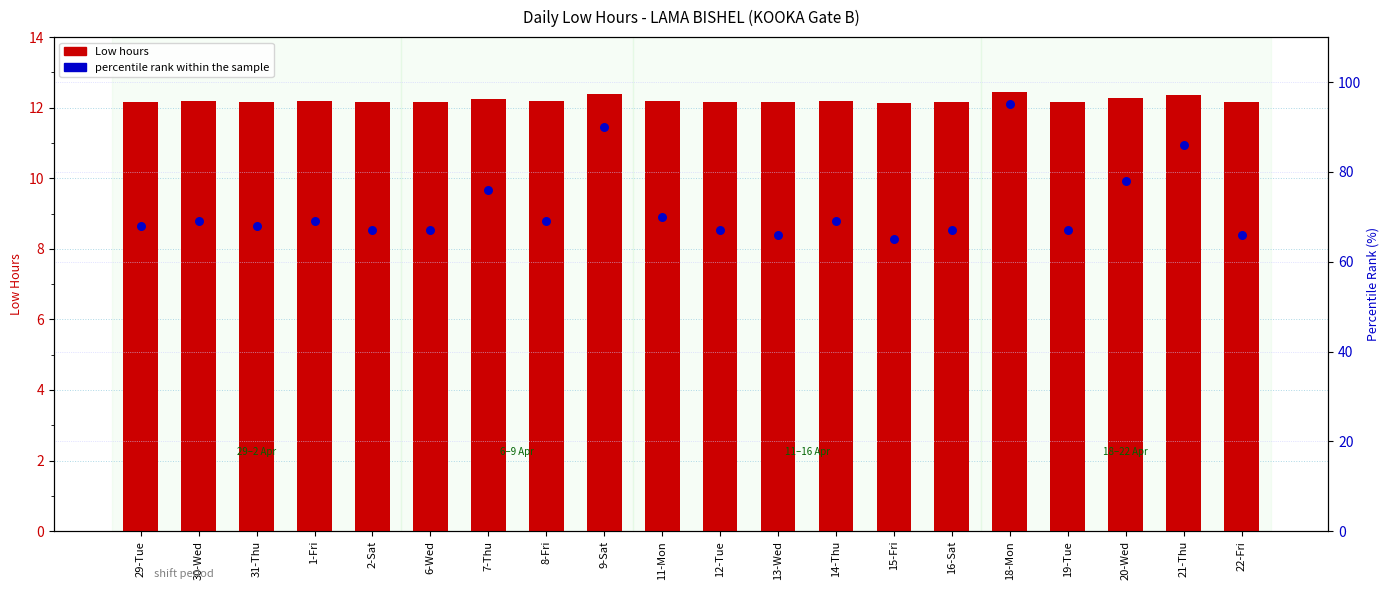

What are all the series names shown in the legend?

Low hours, percentile rank within the sample